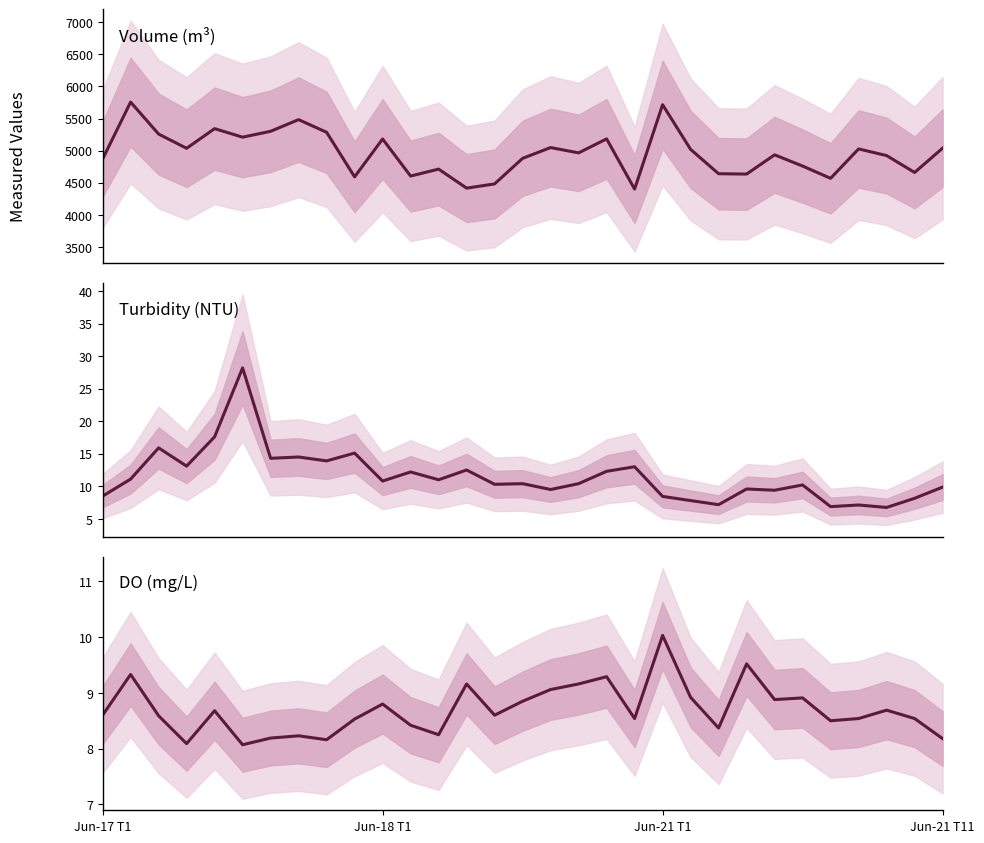

What is the maximum value shown in the chart?

5756.4